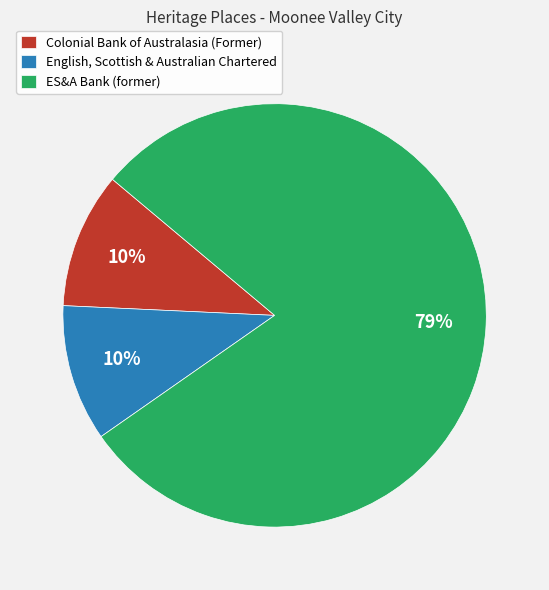

What percentage is the English, Scottish & Australian Chartered slice, to the nearest percent?

10%